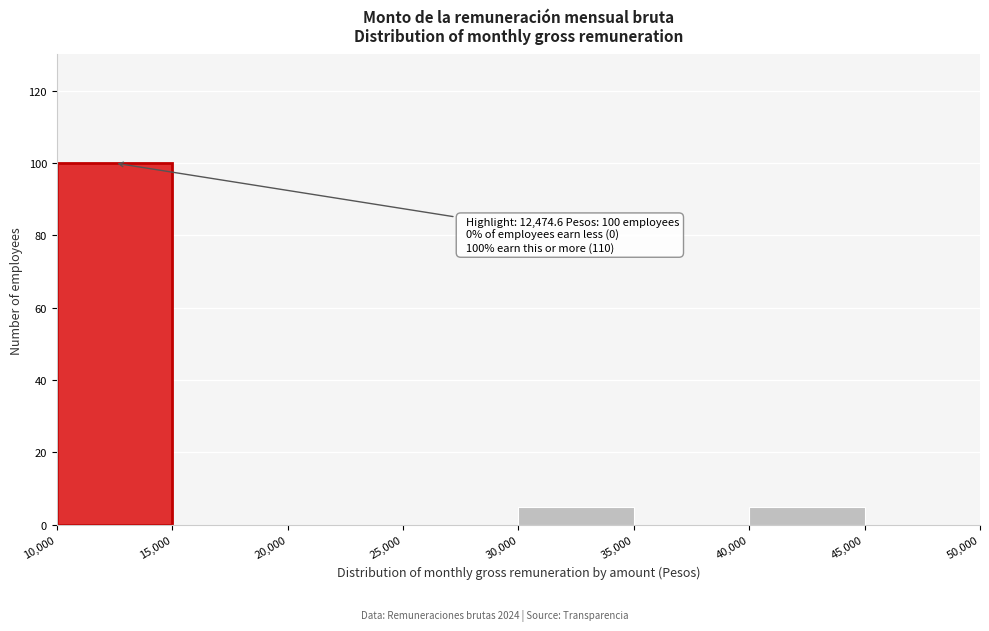

Over which range of the x-axis is the bar tallest?

10,000 to 15,000